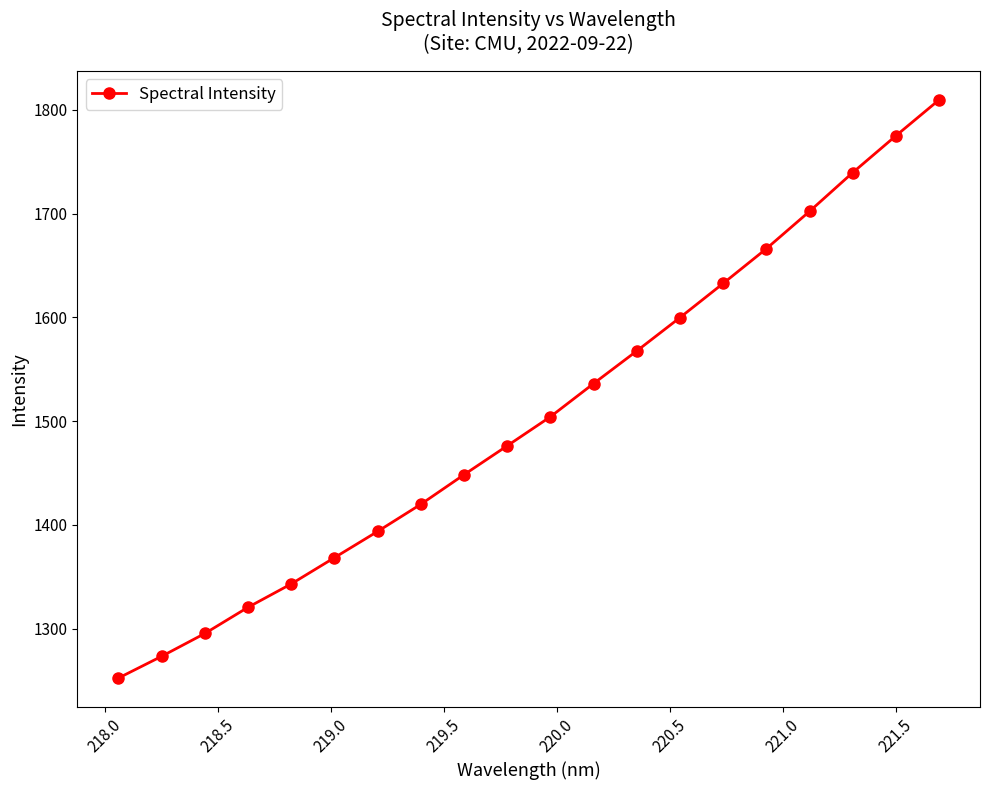

What is the value of the 8th point from the left?

1419.9